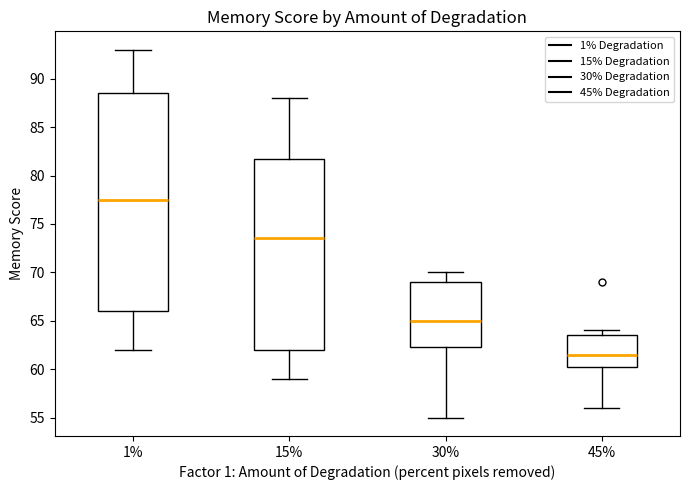

Where is the upper edge of the box at x = 30% on the y-axis? The values are not printed on the chart, so give them approximately, as read against the axis.

69.0